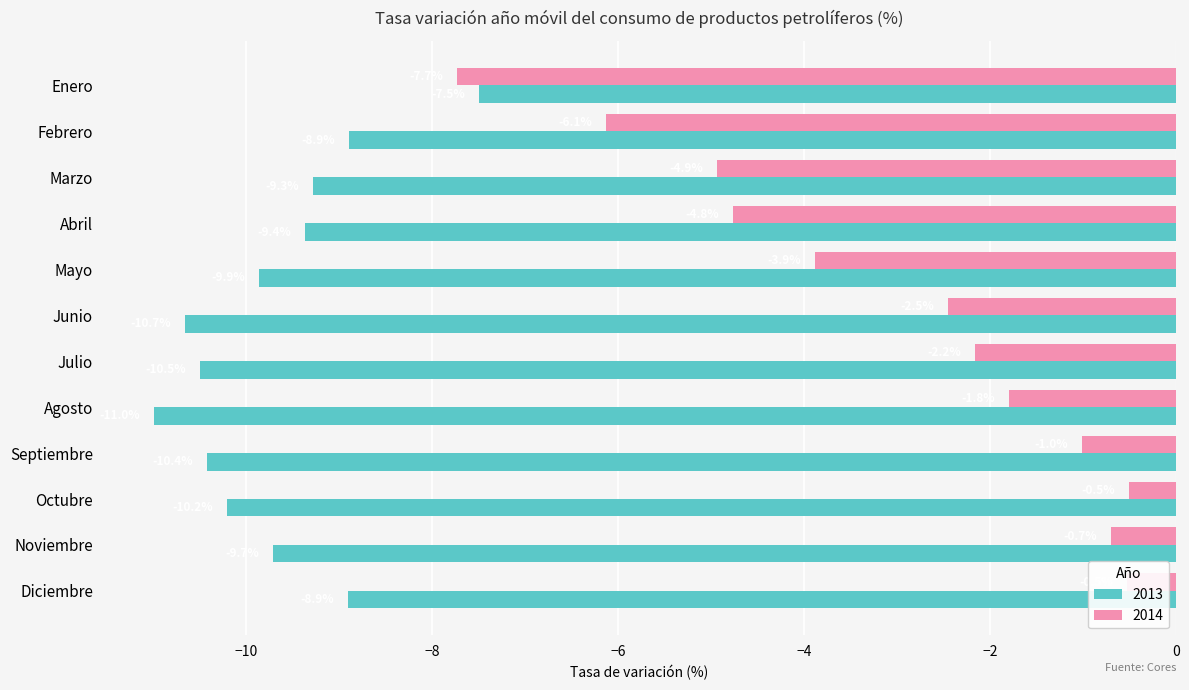

Between Abril and Octubre, which series saw the biggest shift?

2014